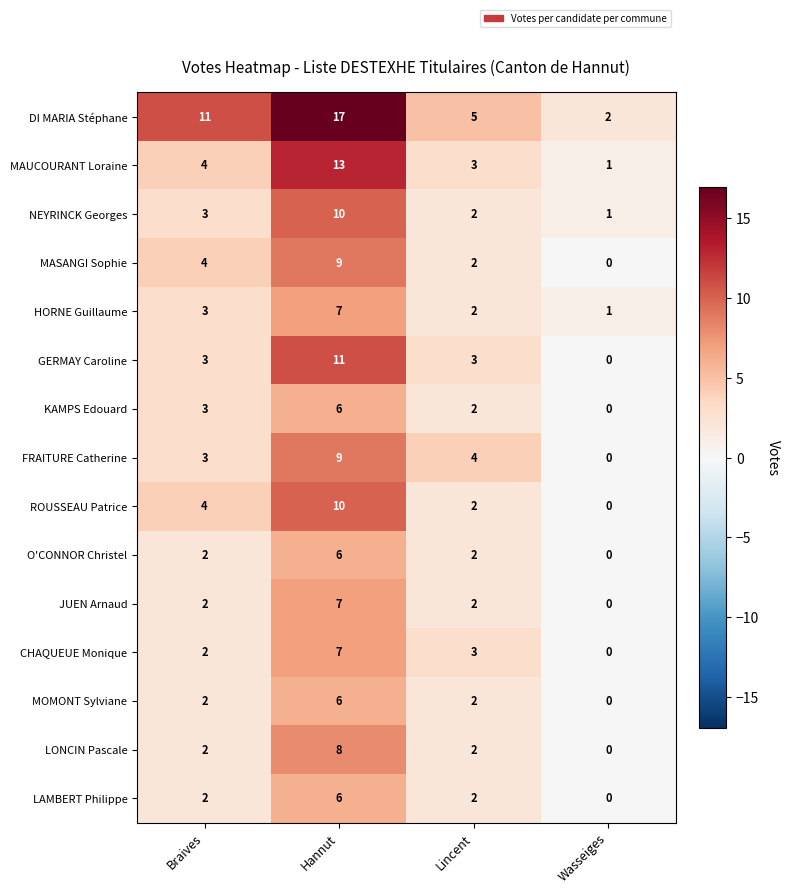

At which category is the sum across all series the highest?

Hannut